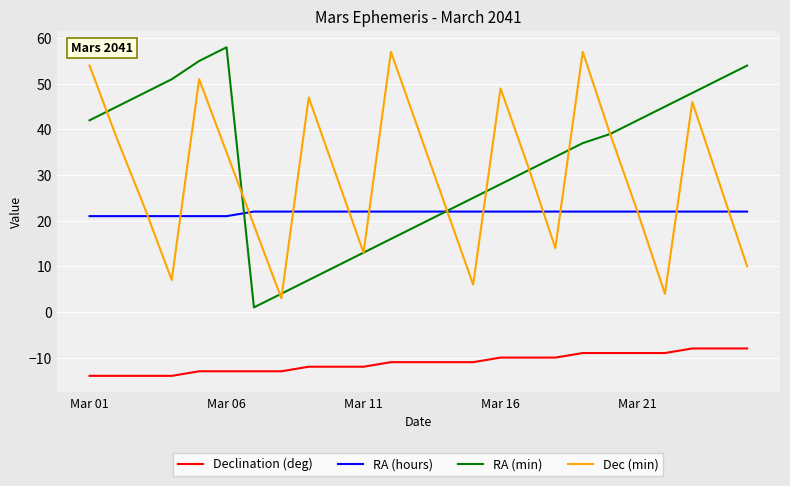

What is the greatest value displayed?

58